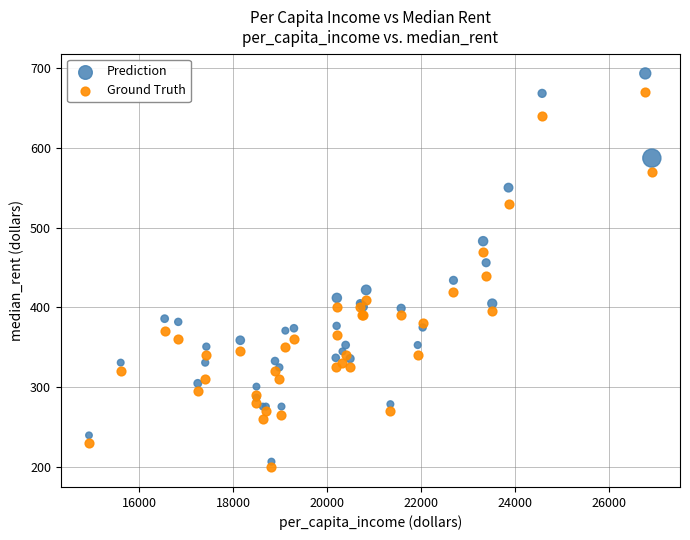

Which series contains the highest Y value?

Prediction